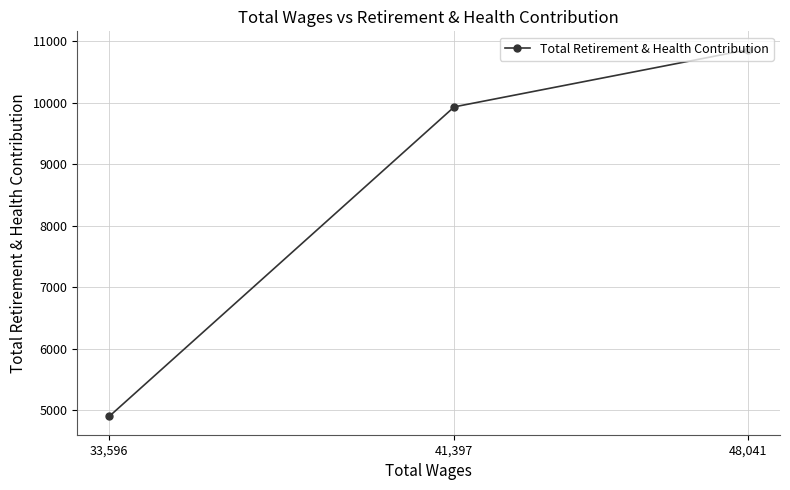

What is the ratio of the value at 33,596 to the value at 41,397?

0.5